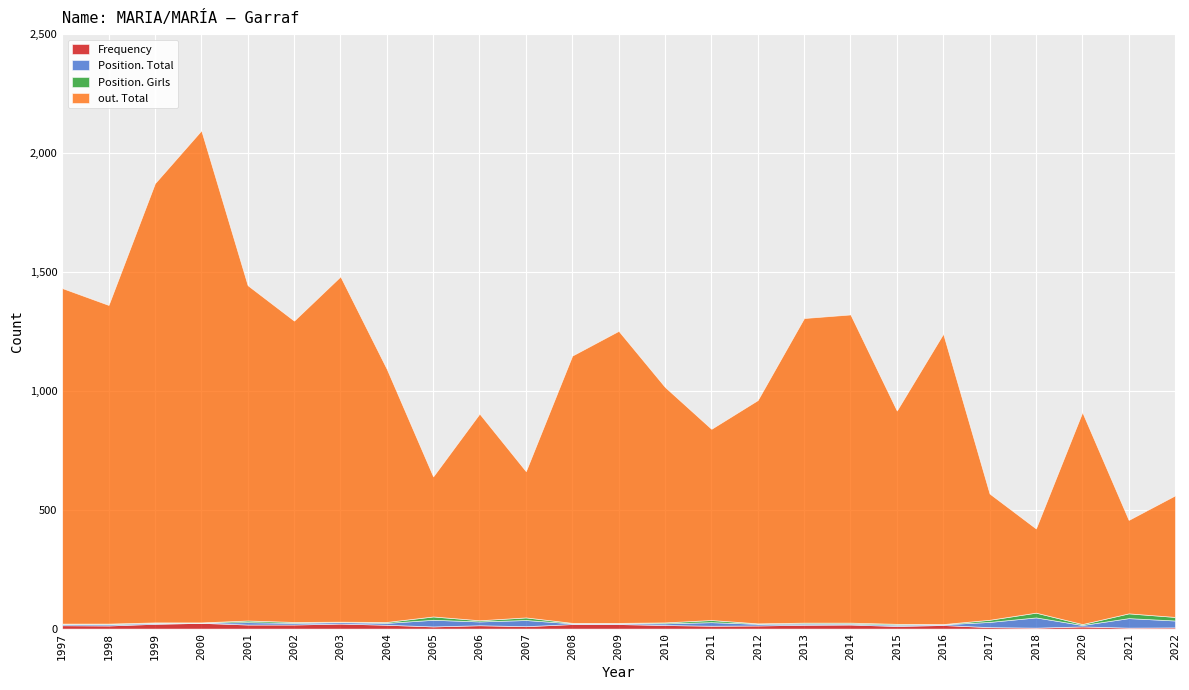

Which has a higher value, 2006 or 2000?

2000